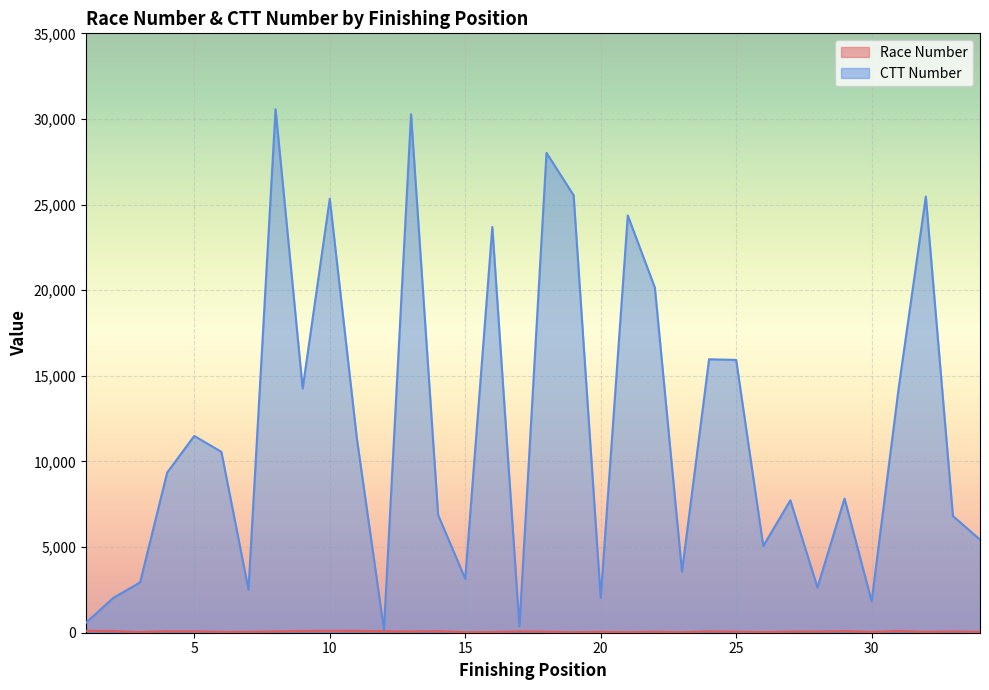

Reading left to right, list all the values displayed in this chart.

Race Number: 110	100	40	90	85	50	51	77	105	107	106	91	73	95	31	42	80	60	32	52	33	57	30	81	61	36	65	71	98	46	104	53	76	47
CTT Number: 579	2020	2939	9355	11493	10562	2520	30566	14260	25345	11346	180	30271	6874	3147	23690	365	28021	25544	2036	24364	20148	3572	15969	15929	5062	7733	2640	7835	1832	14316	25468	6816	5435